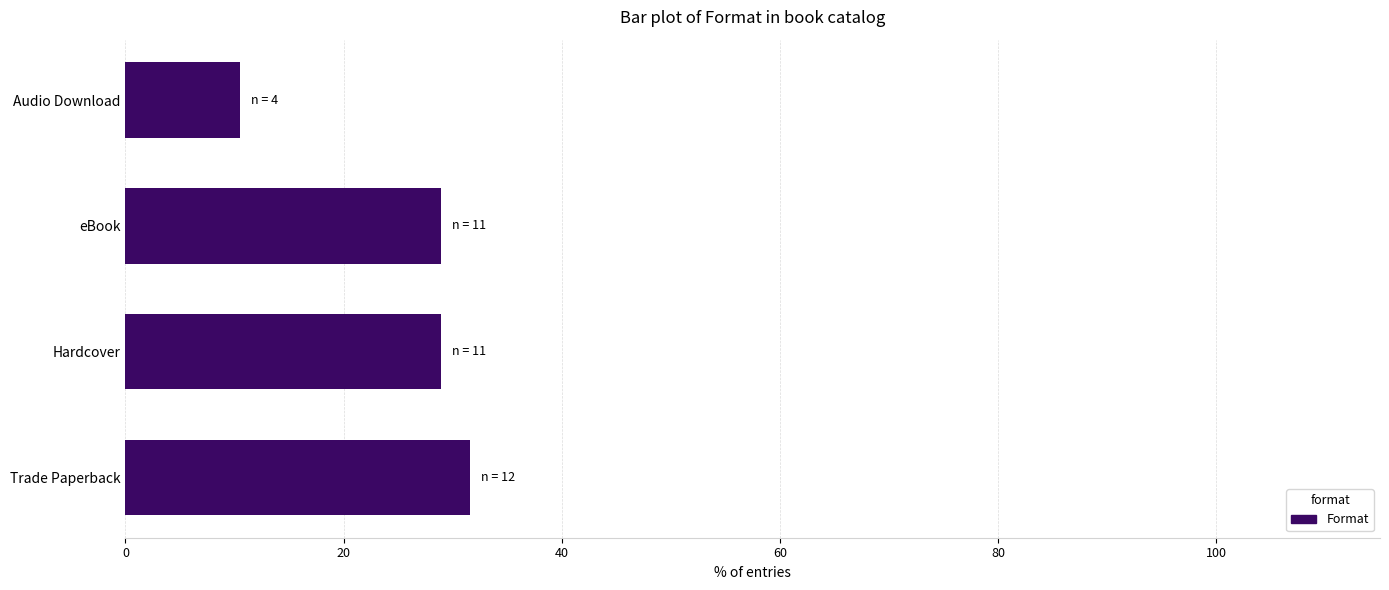

Count the number of values greater than 28.

3